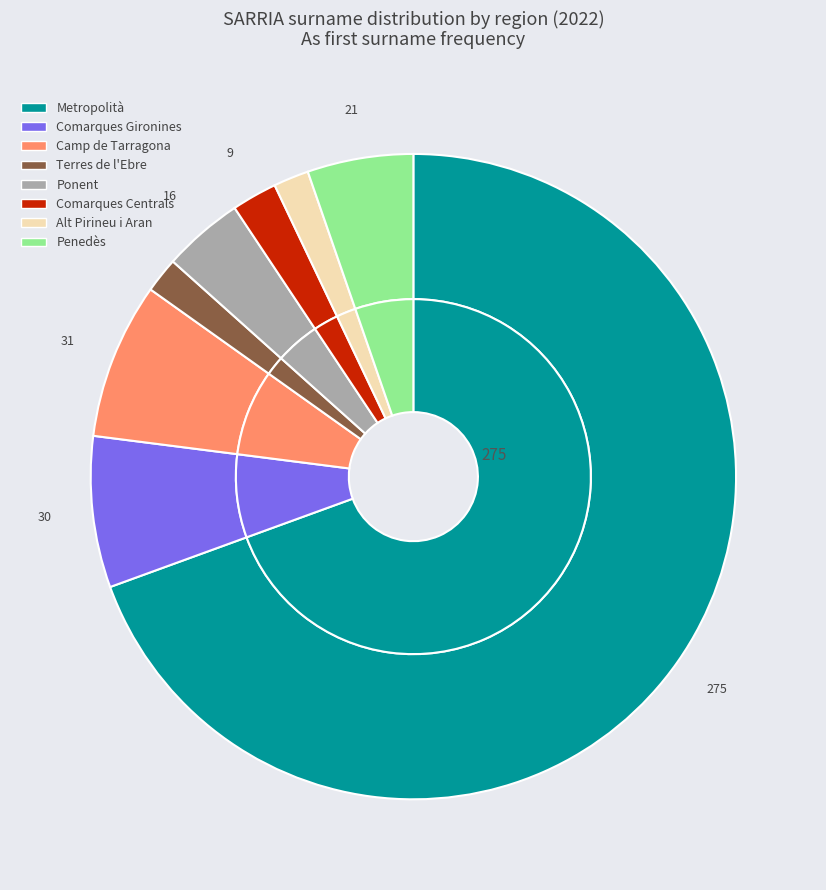

What is the smallest slice in the pie chart?

Terres de l'Ebre